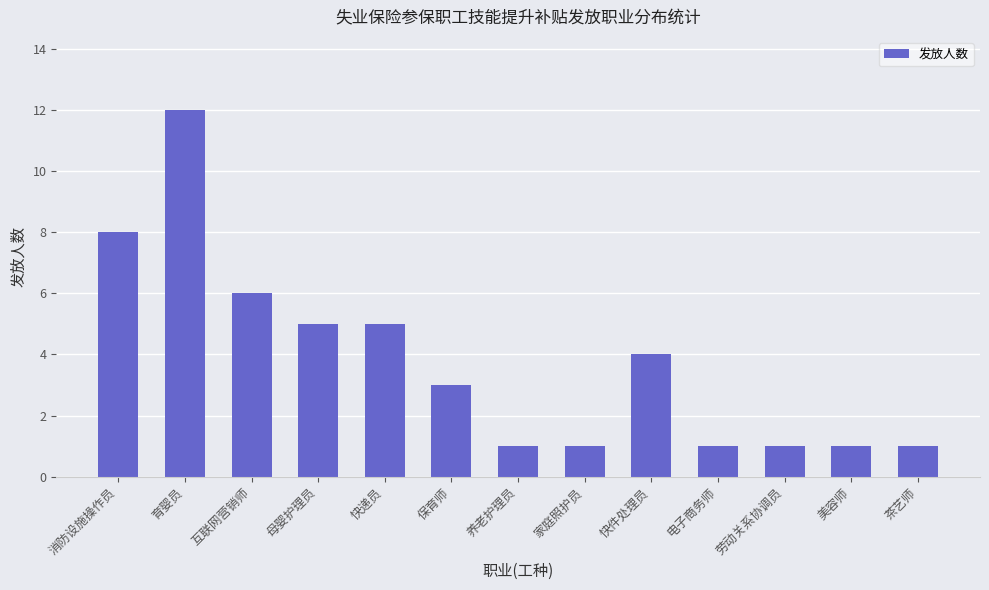

Which has a higher value, 快递员 or 家庭照护员?

快递员